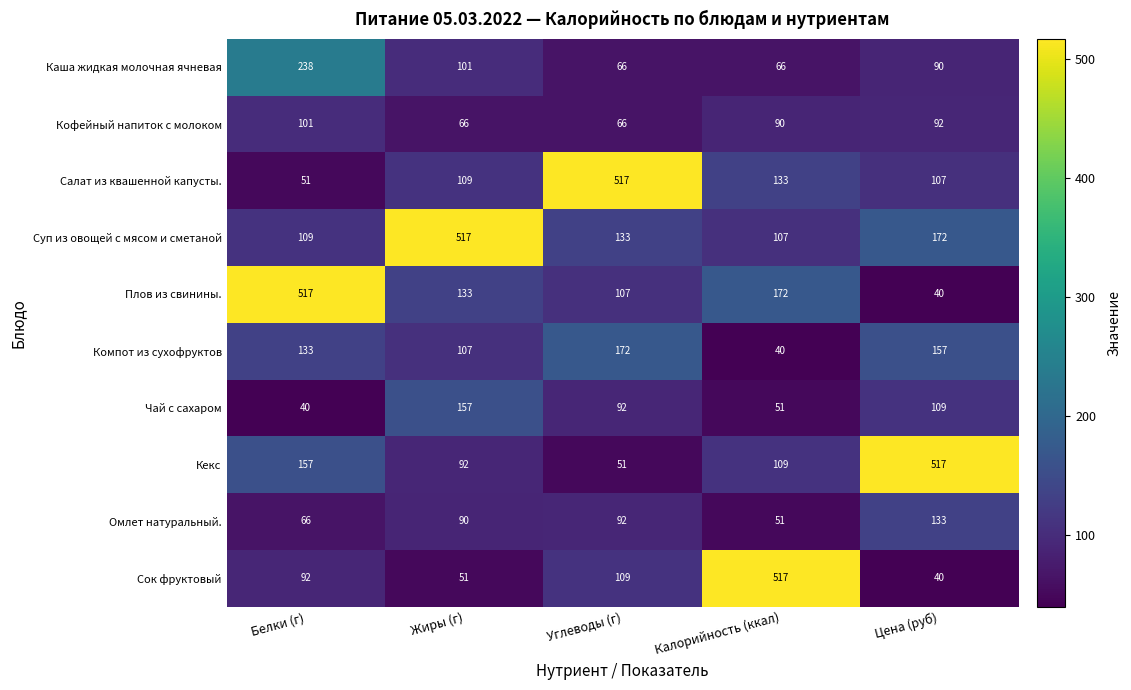

What is the spread (max minus min) of values at Калорийность (ккал)?

477